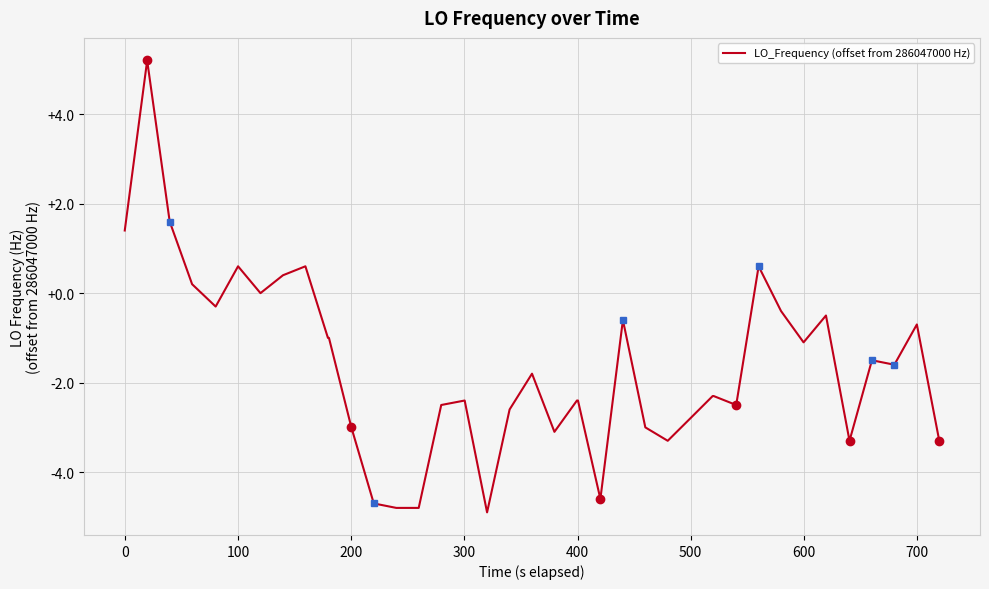

What is the smallest value displayed?

-4.9